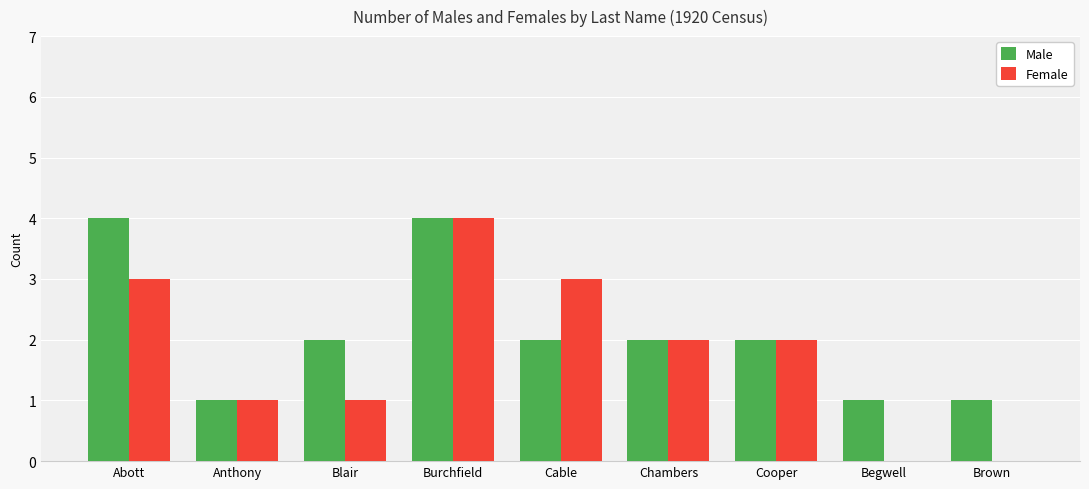

At which label does Female reach its peak?

Burchfield